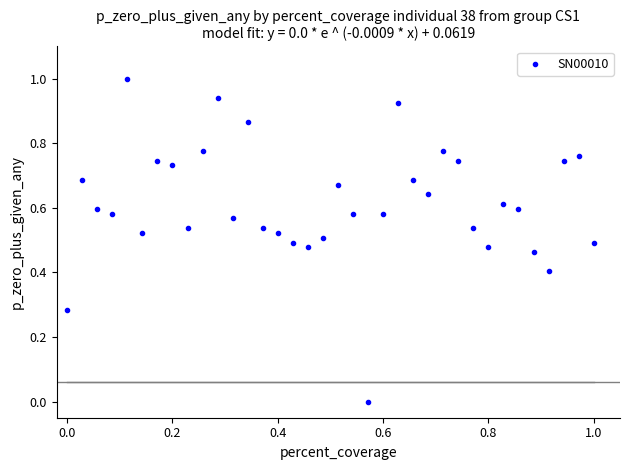

What is the range of Y values (max minus min)?

1.0